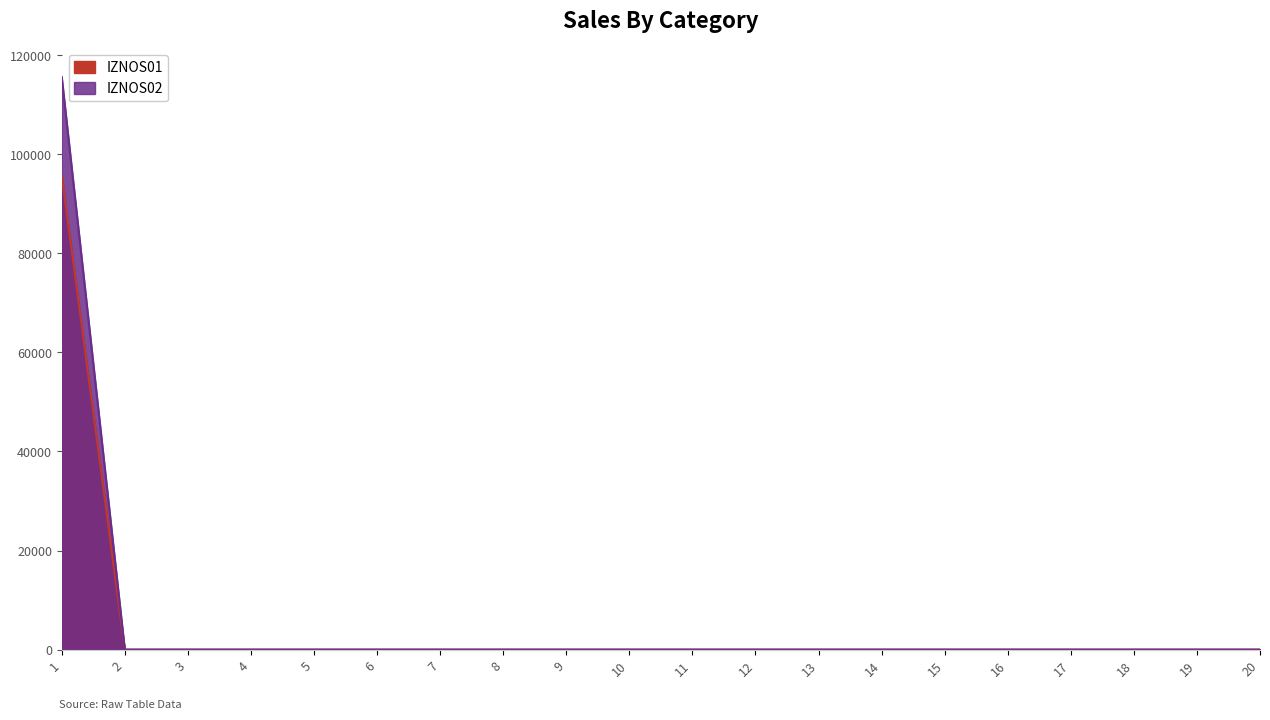

Reading left to right, list all the values displayed in this chart.

IZNOS01: 95762.4	0.0	0.0	0.0	0.0	0.0	0.0	0.0	0.0	0.0	0.0	0.0	0.0	0.0	0.0	0.0	0.0	0.0	0.0	0.0
IZNOS02: 115596.2	0.0	0.0	0.0	0.0	0.0	0.0	0.0	0.0	0.0	0.0	0.0	0.0	0.0	0.0	0.0	0.0	0.0	0.0	0.0